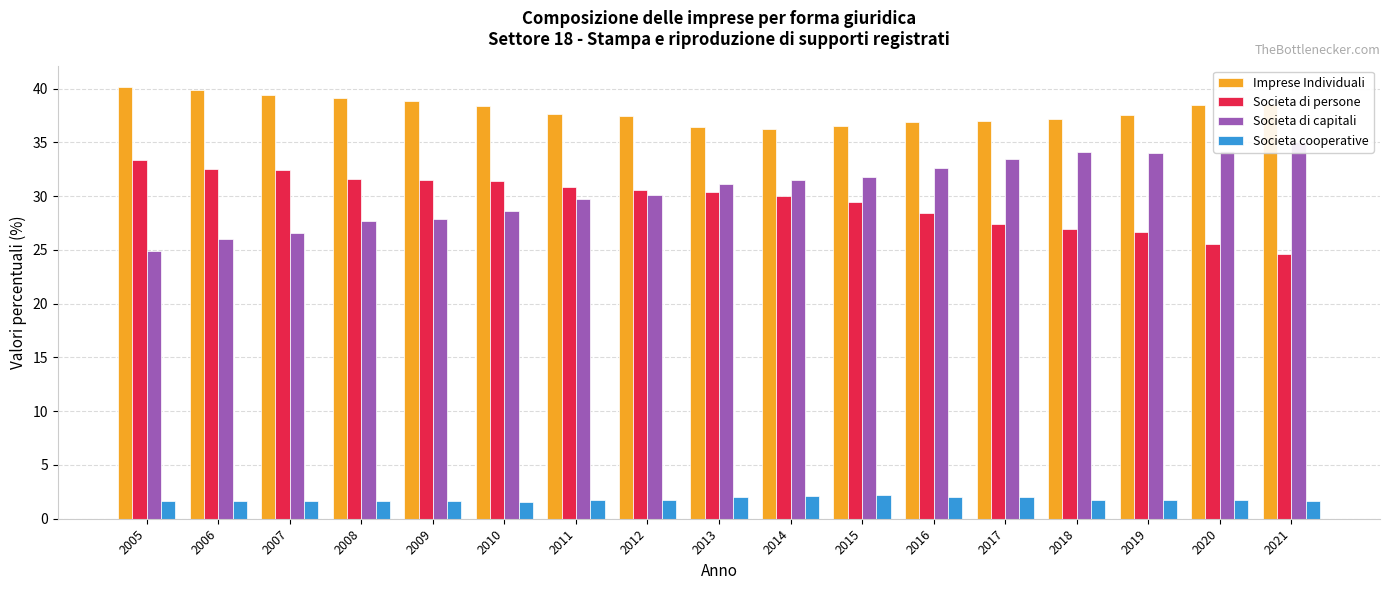

Rank the series by their maximum value, from highest to lowest.

Imprese Individuali, Societa di capitali, Societa di persone, Societa cooperative